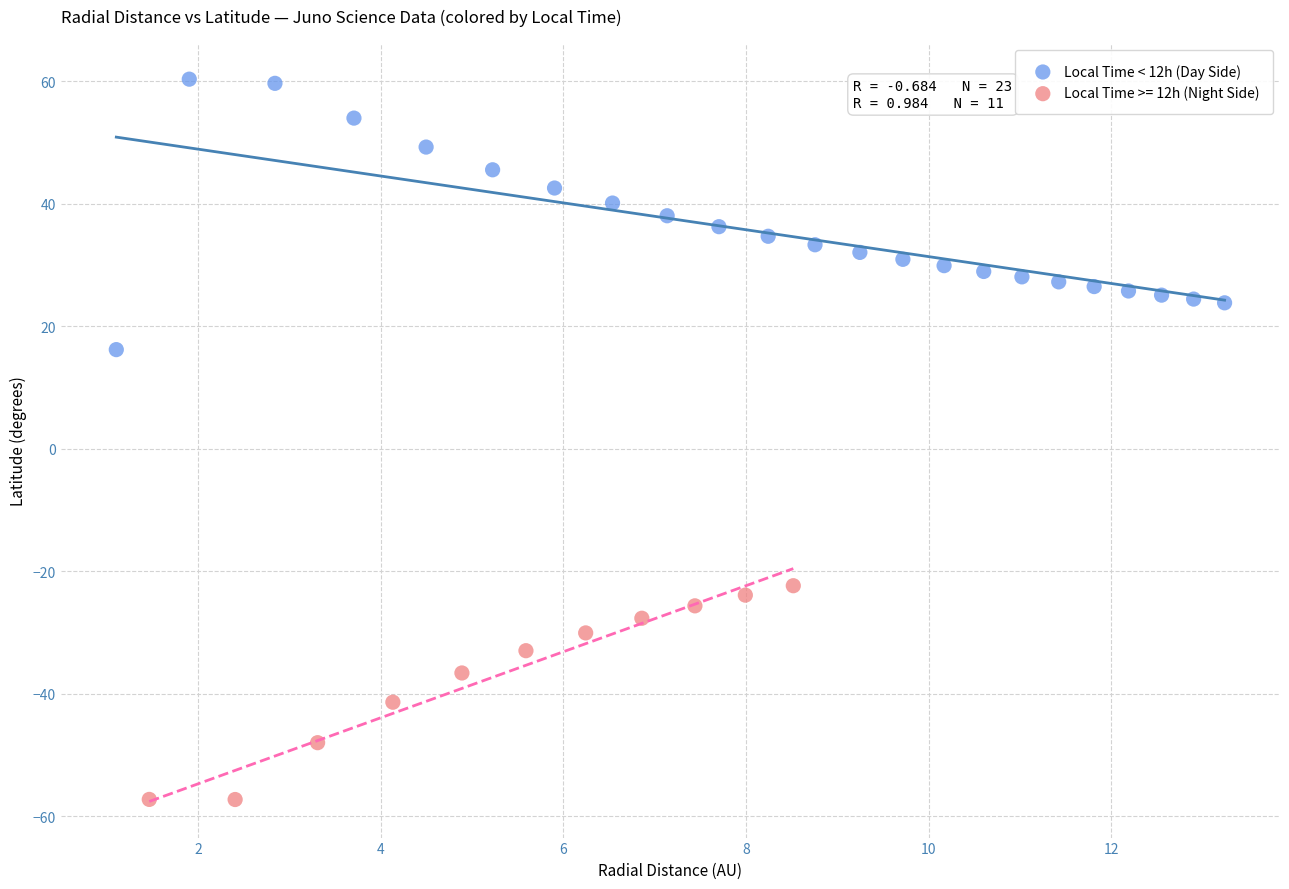

Which series reaches the maximum Y coordinate?

Local Time < 12h (Day Side)